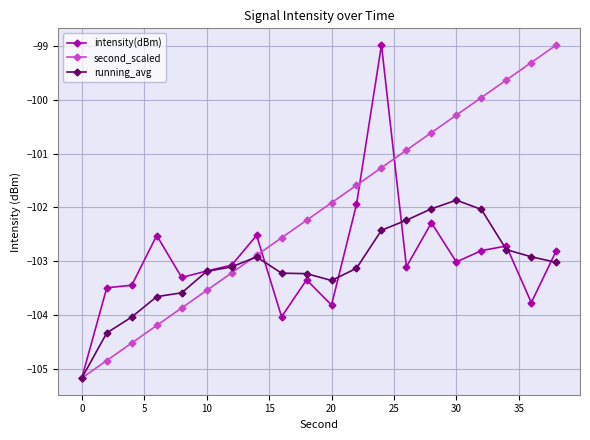

Count the number of categories in the chart.

20